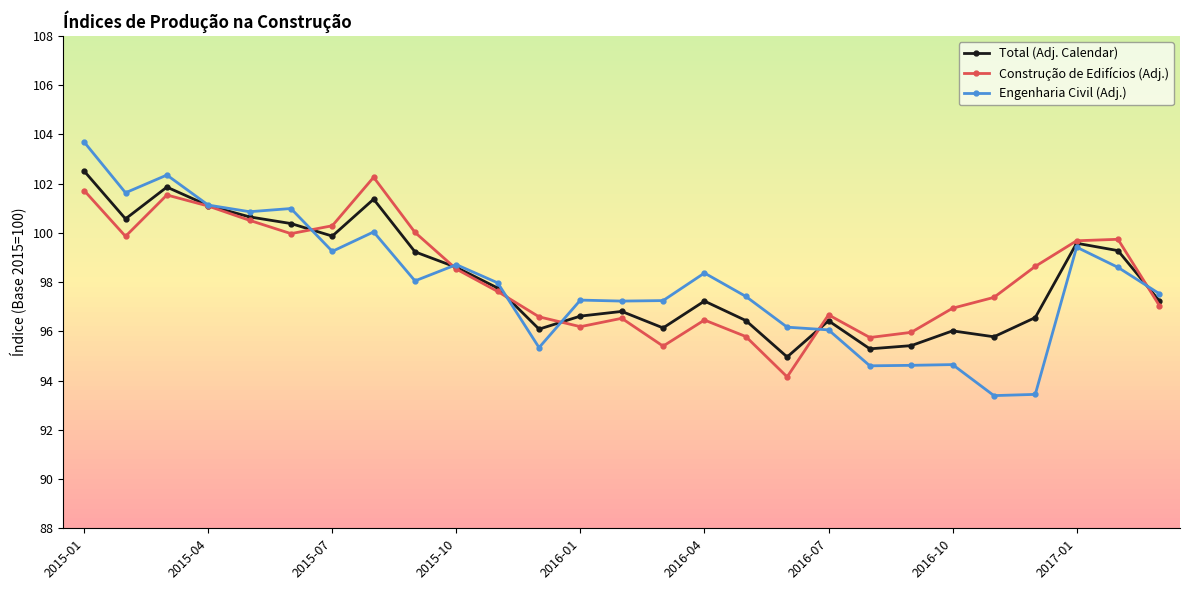

True or false: Total (Adj. Calendar) has more than 0 interior local peaks.

True